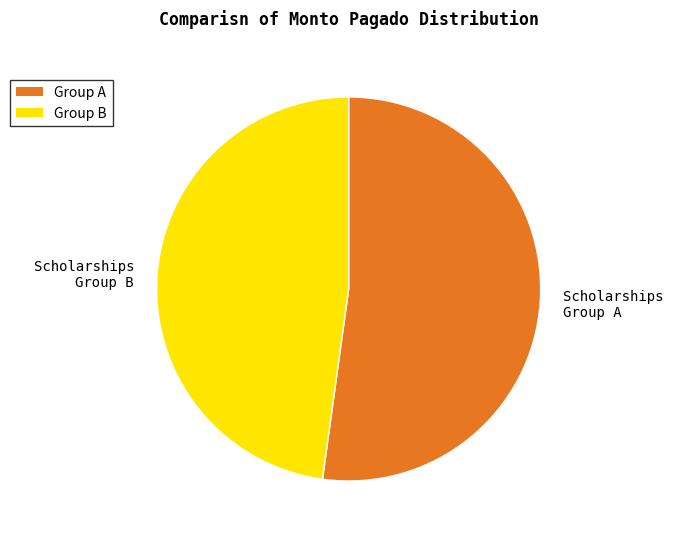

Is there any slice that represents more than half of the pie?

Yes